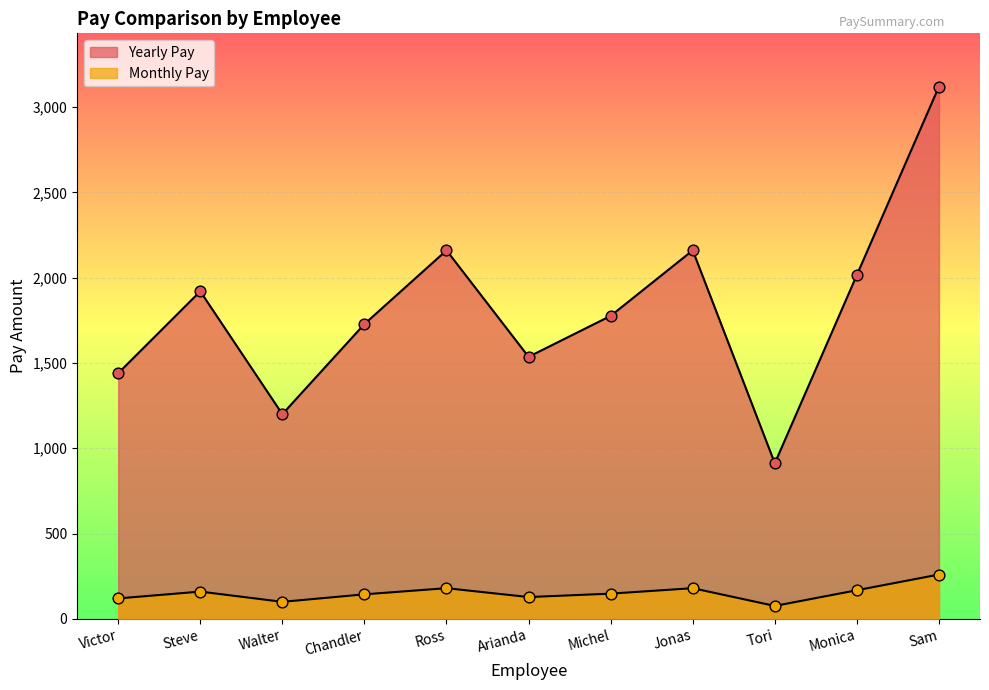

At which category is the sum across all series the highest?

Sam